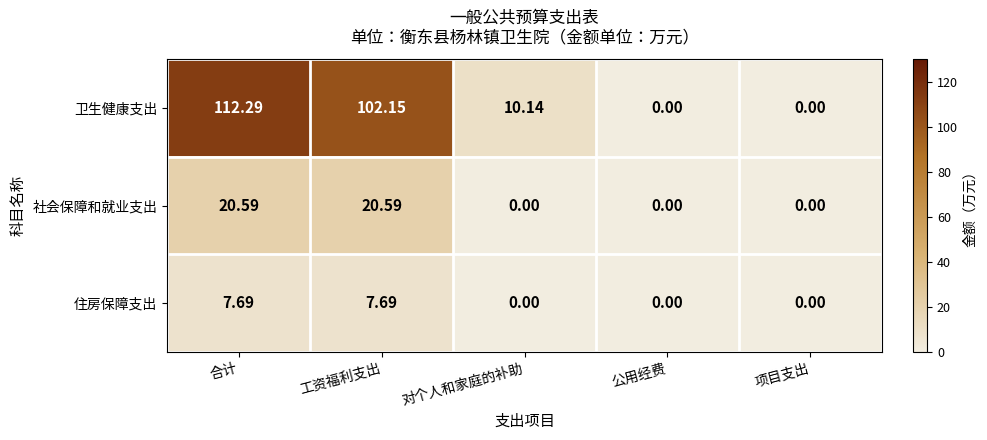

List the series in order of their peak value, highest first.

卫生健康支出, 社会保障和就业支出, 住房保障支出